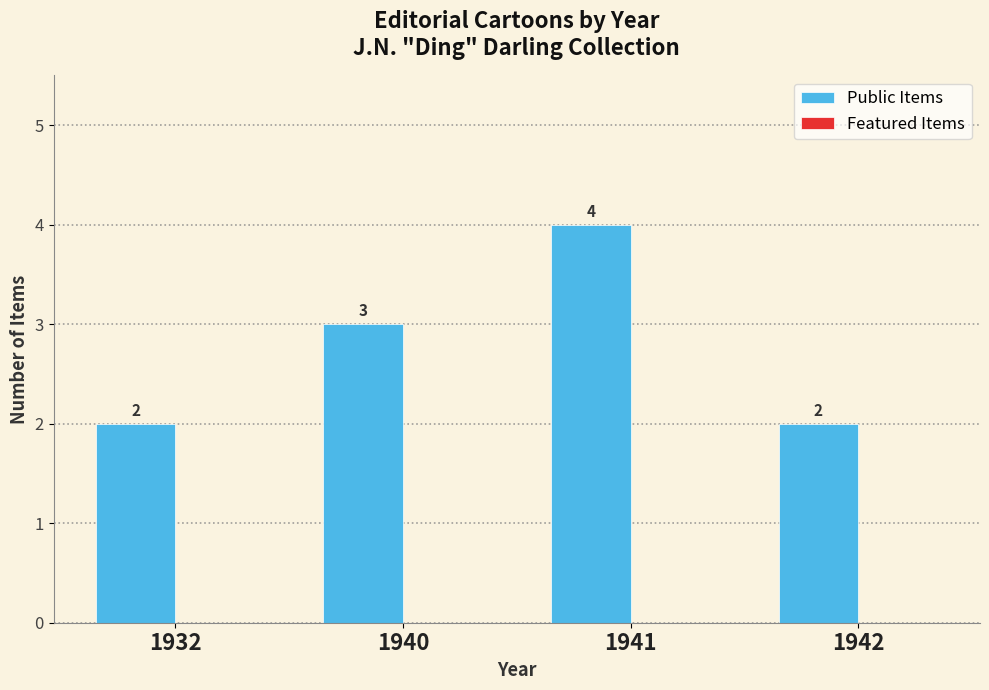

What is the sum of all values?

11